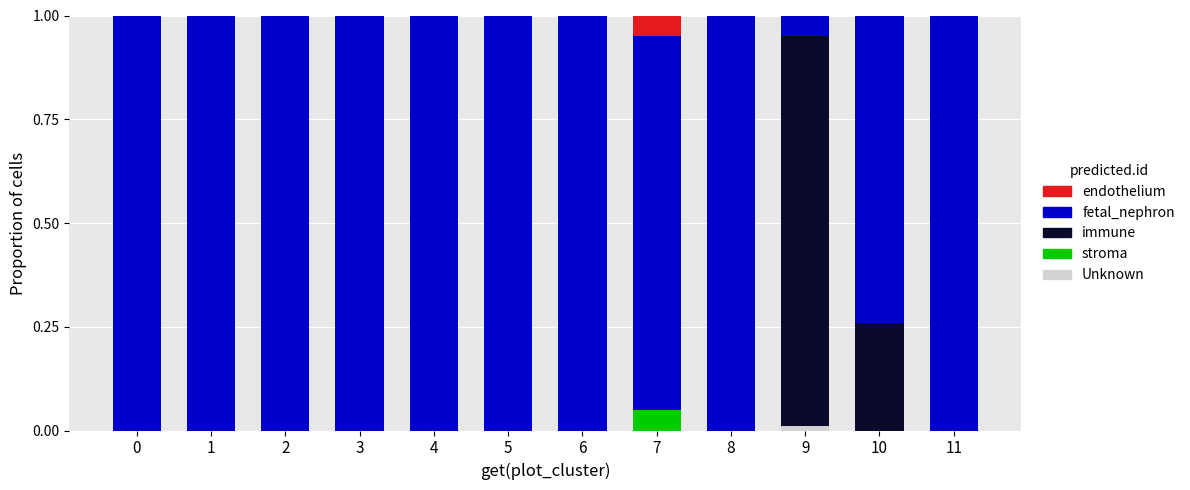

The Unknown series shows 0.0 at 11. True or false?

True